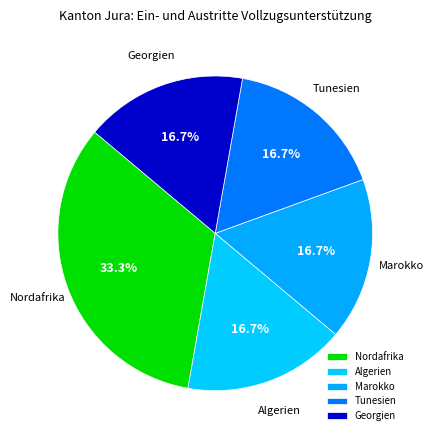

Does any single category account for the majority?

No